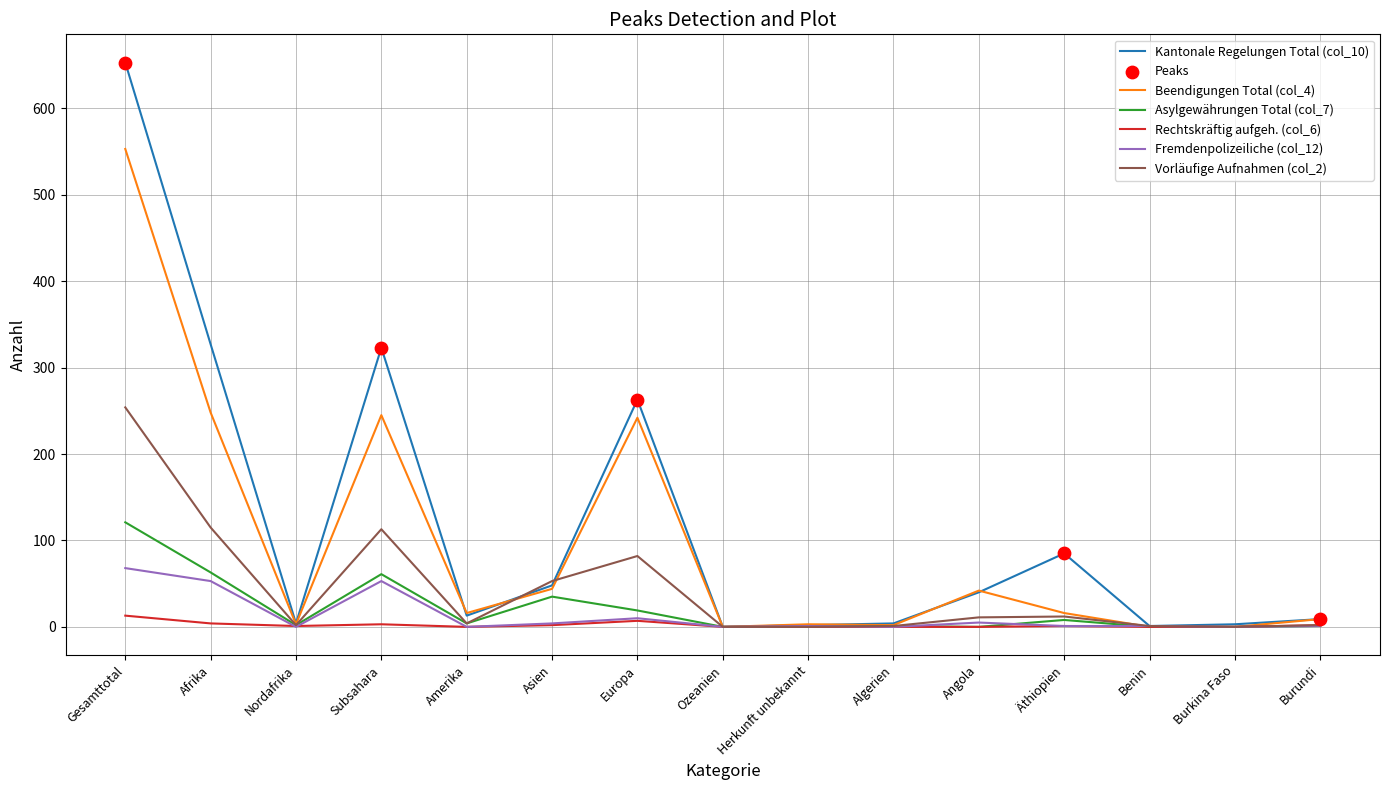

Which series has the widest spread of values?

Kantonale Regelungen Total (col_10)